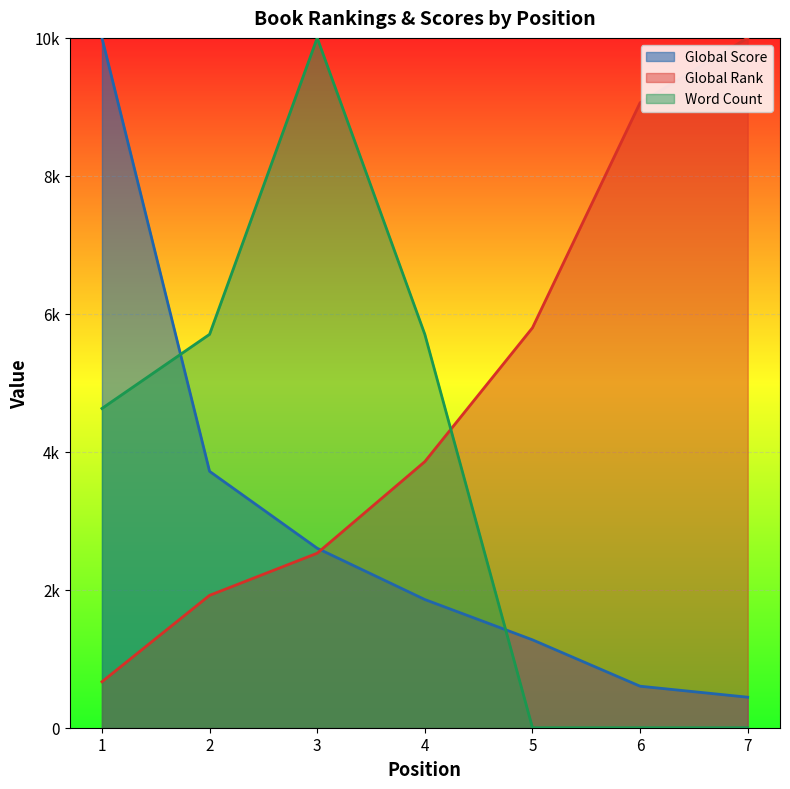

Which series ends up on top after the final intersection of Word Count and Global Rank?

Global Rank